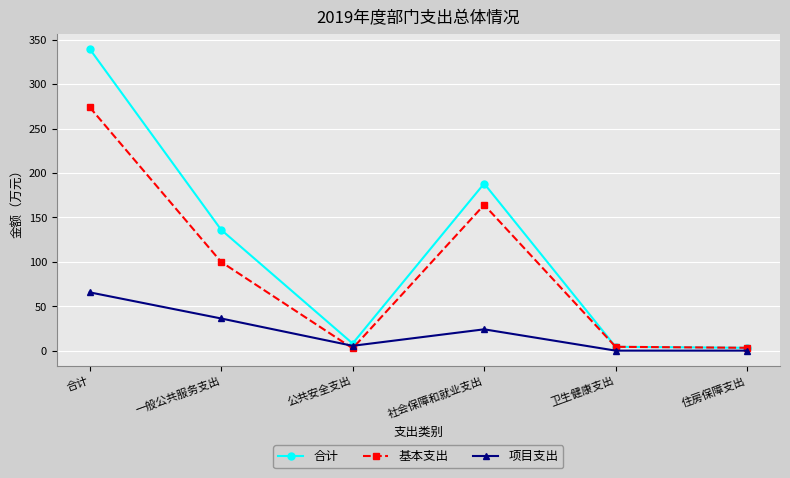

At which category does 项目支出 reach its first local valley?

公共安全支出